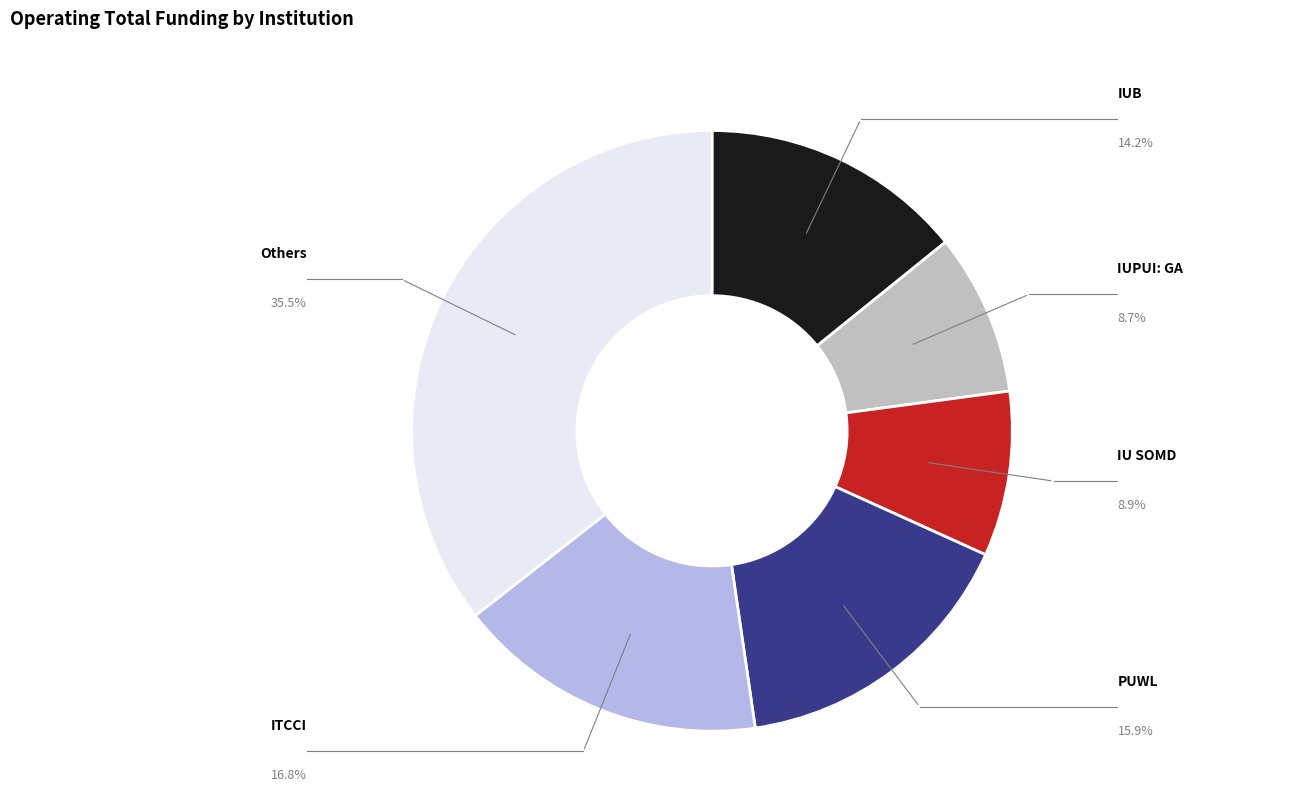

Is there any slice that represents more than half of the pie?

No